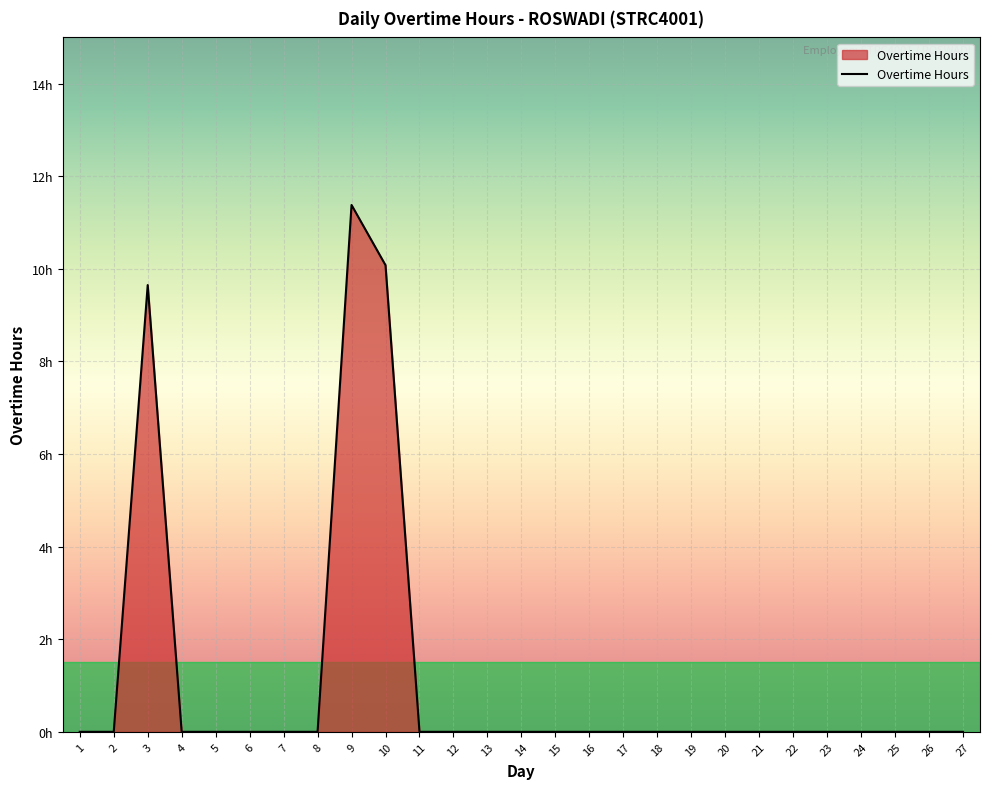

Reading left to right, transcribe all the data shown in this chart.

1=0.0	2=0.0	3=9.7	4=0.0	5=0.0	6=0.0	7=0.0	8=0.0	9=11.4	10=10.1	11=0.0	12=0.0	13=0.0	14=0.0	15=0.0	16=0.0	17=0.0	18=0.0	19=0.0	20=0.0	21=0.0	22=0.0	23=0.0	24=0.0	25=0.0	26=0.0	27=0.0